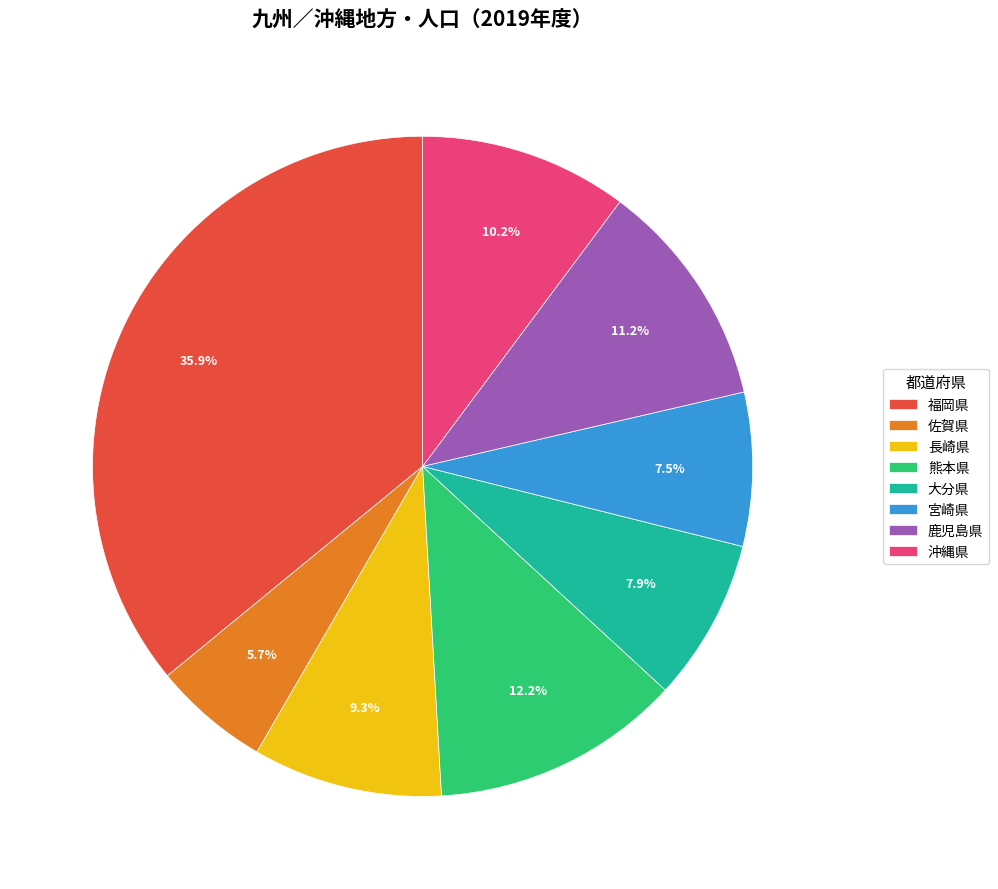

To the nearest percent, what portion does 沖縄県 represent?

10%